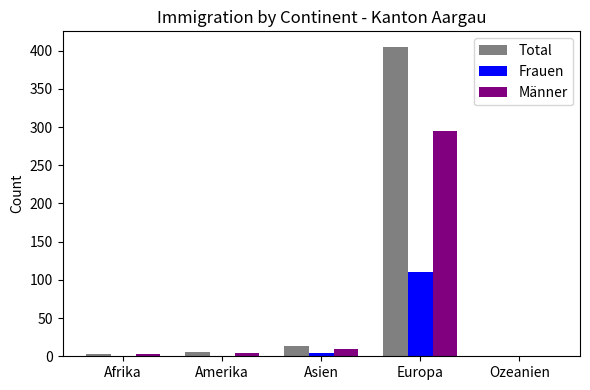

Which series has the largest total across all categories?

Total